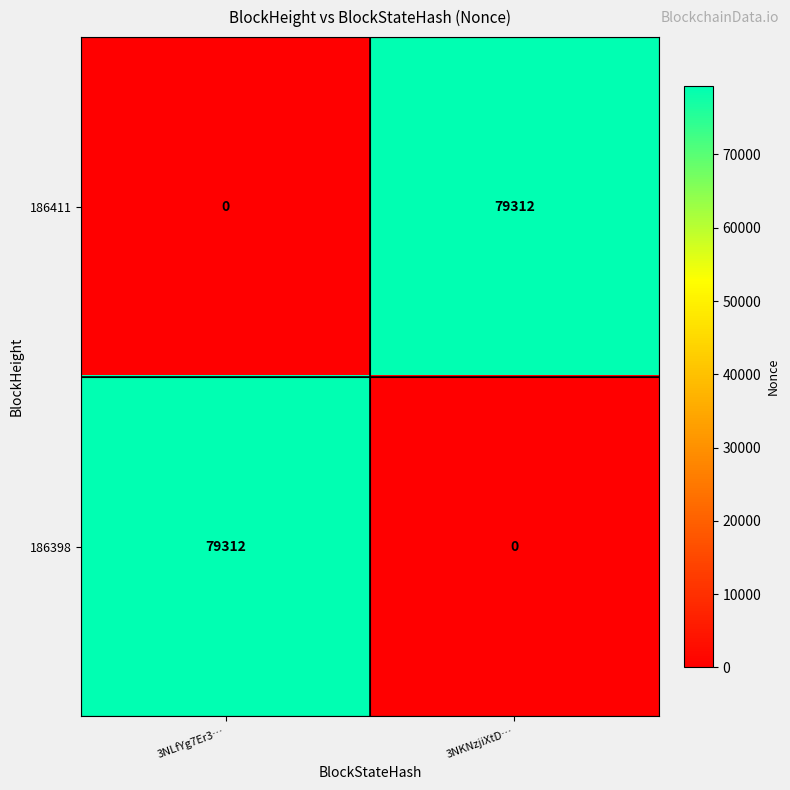

What is the difference between the highest and lowest values at 3NKNzjiXtD…?

79312